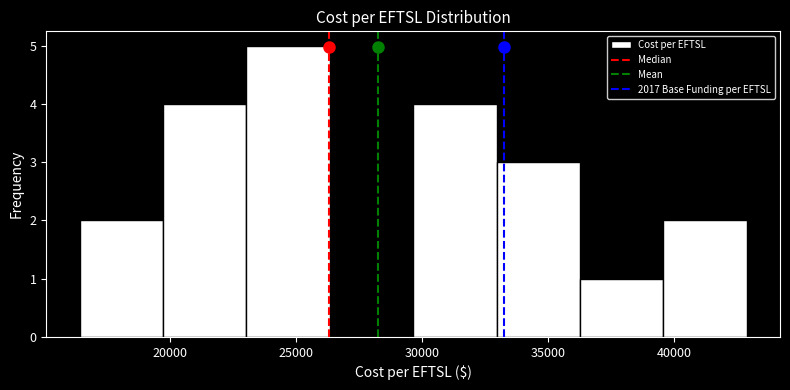

Over which range of the x-axis is the bar tallest?

23000 to 26500